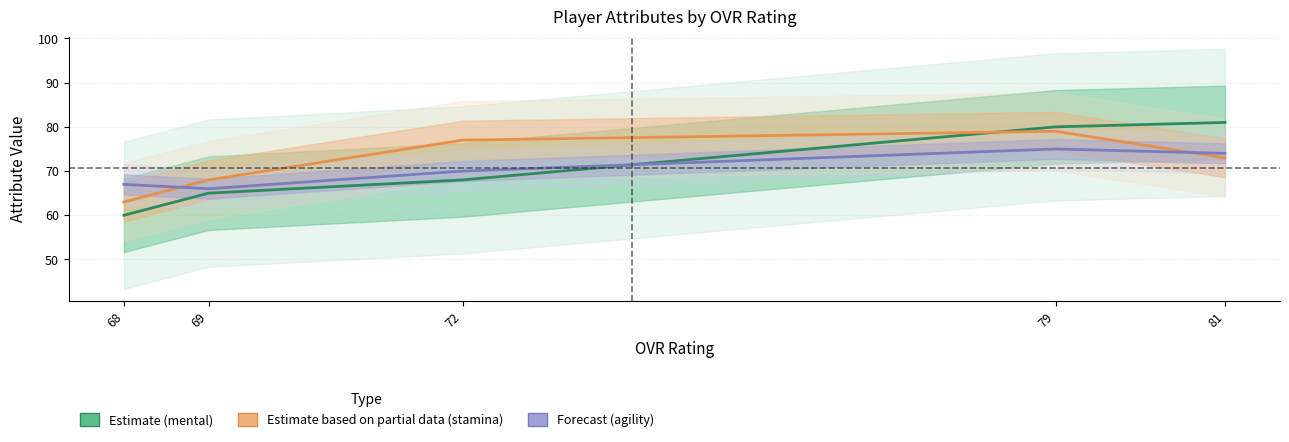

What value does the Estimate based on partial data (stamina) series have at 81, to the nearest 10?

70